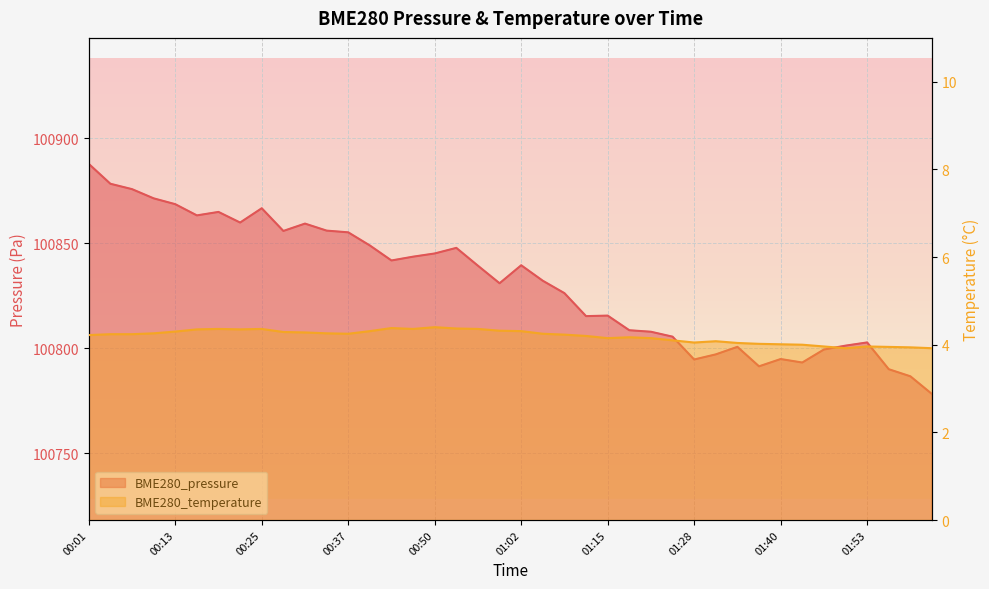

Which has a higher value, 01:31 or 01:40?

01:31